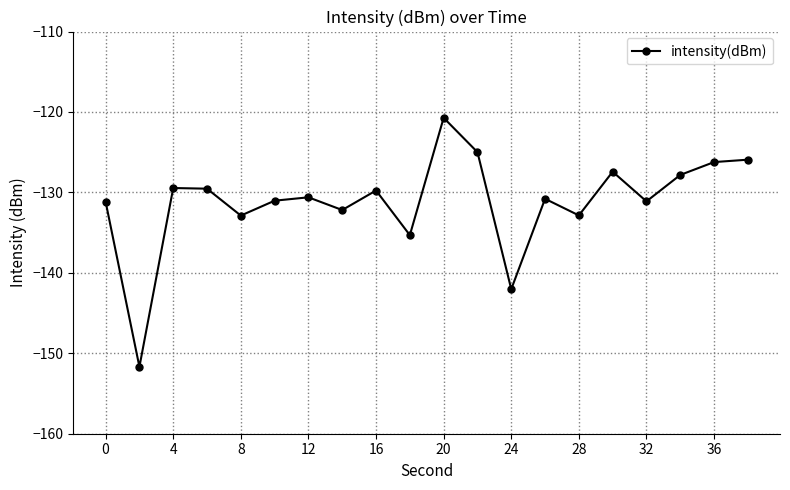

What is the greatest value displayed?

-120.7